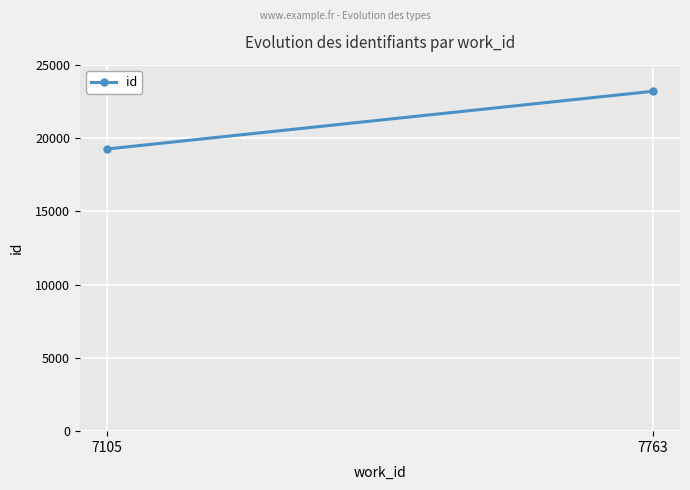

List the labels in order of value, largest first.

7763, 7105